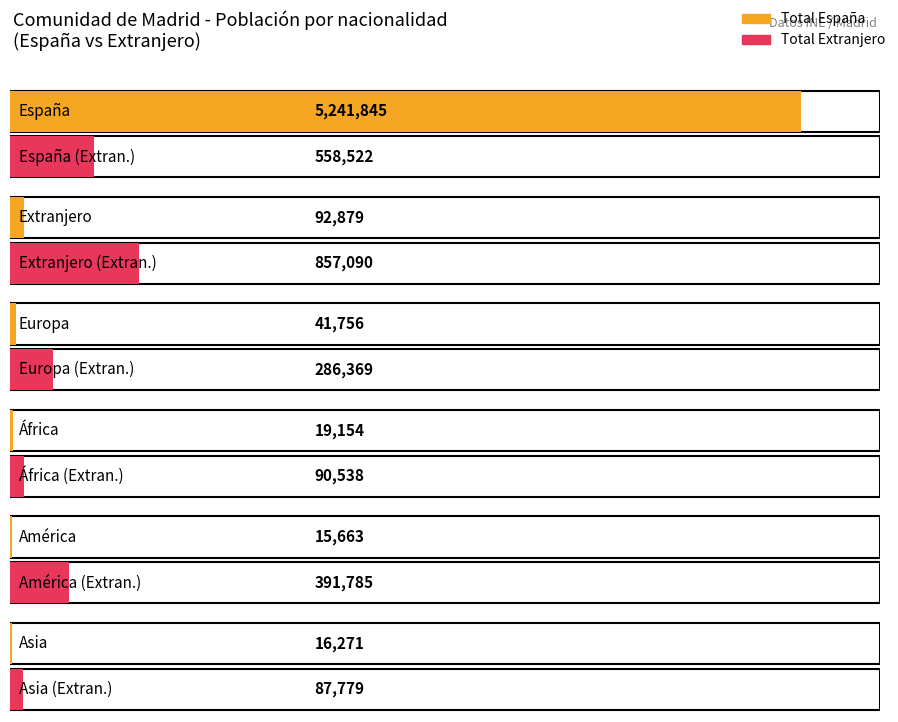

What is the value of the Asia bar at the 3rd from the left?

16271